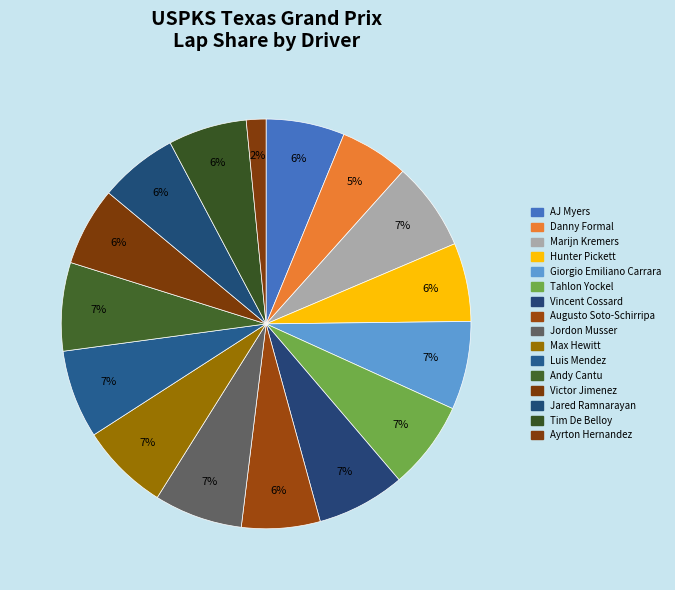

How many slices are in this pie chart?

16